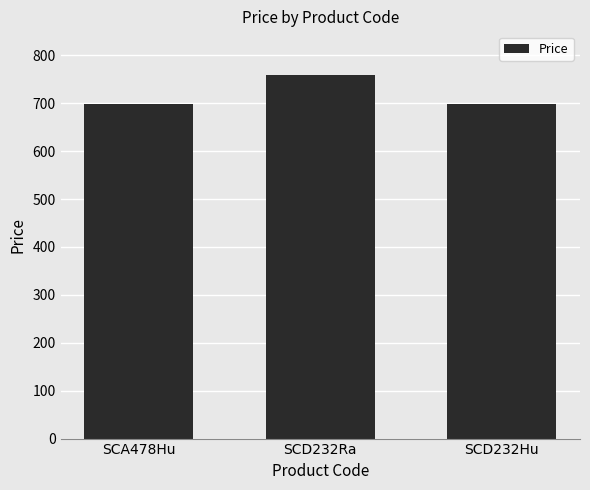

What is the label of the 2nd bar from the right?

SCD232Ra